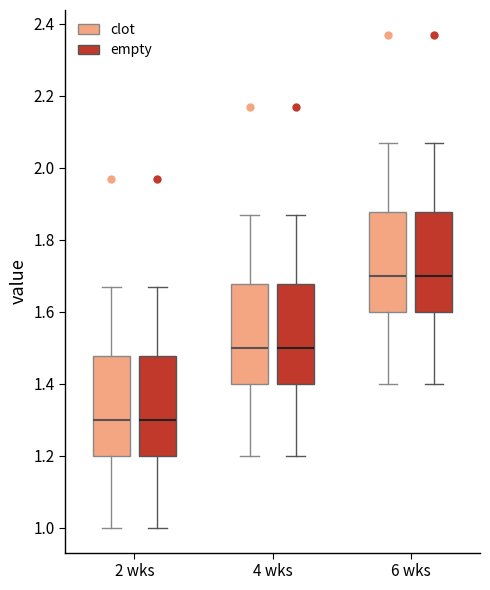

Reading left to right, transcribe this box plot: for each box, give where its median line is, the range the box spans, and where its two whiskers end, as read against the y-axis. The values are not printed on the chart, so give them approximately, as read against the axis.

2 wks (clot): median 1.30, box 1.20 to 1.48, whiskers 1.00 to 1.68
2 wks (empty): median 1.30, box 1.20 to 1.48, whiskers 1.00 to 1.68
4 wks (clot): median 1.50, box 1.40 to 1.68, whiskers 1.20 to 1.88
4 wks (empty): median 1.50, box 1.40 to 1.68, whiskers 1.20 to 1.88
6 wks (clot): median 1.70, box 1.60 to 1.88, whiskers 1.40 to 2.08
6 wks (empty): median 1.70, box 1.60 to 1.88, whiskers 1.40 to 2.08